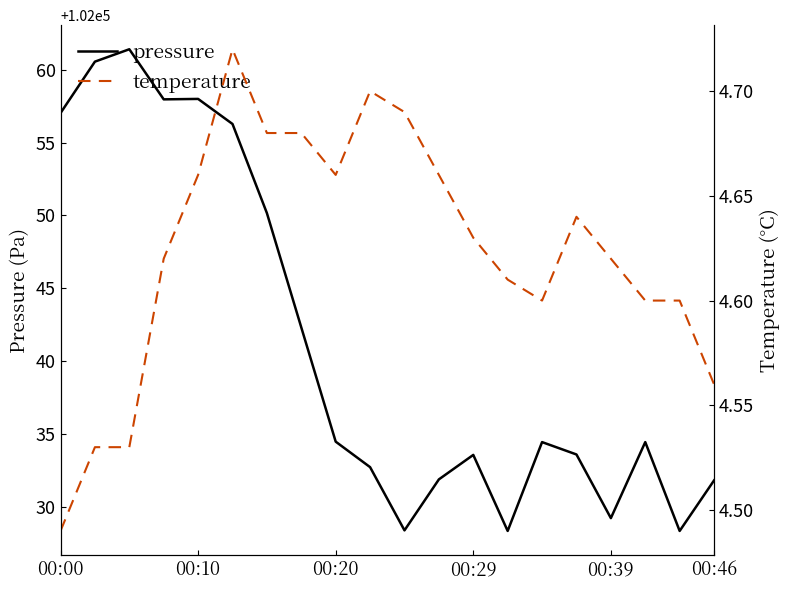

True or false: pressure has a value of 102029.2 at 00:39.

True